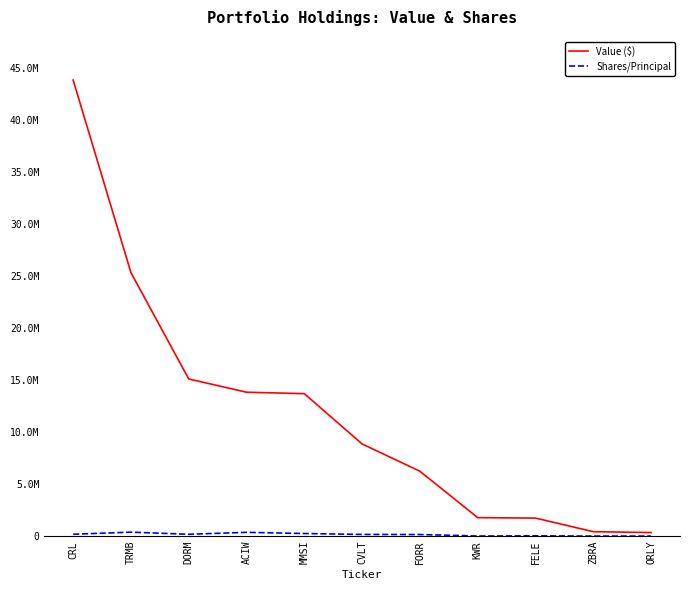

Does the chart have visible grid lines?

No